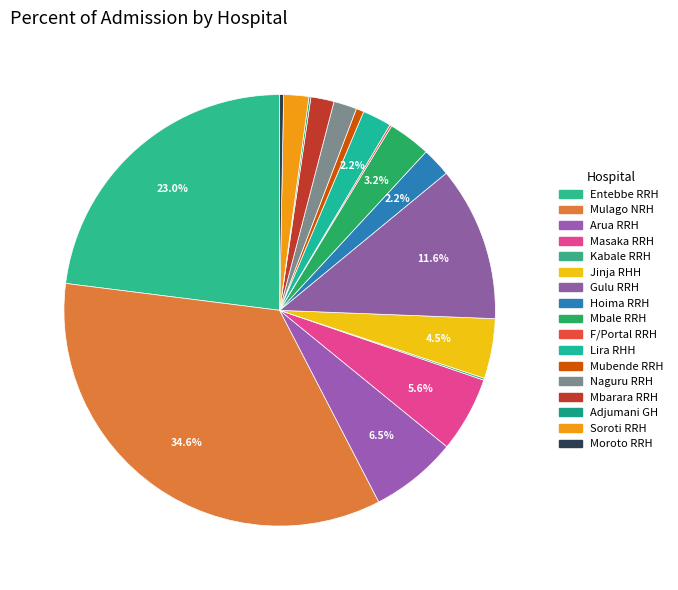

What is the largest slice in the pie chart?

Mulago NRH